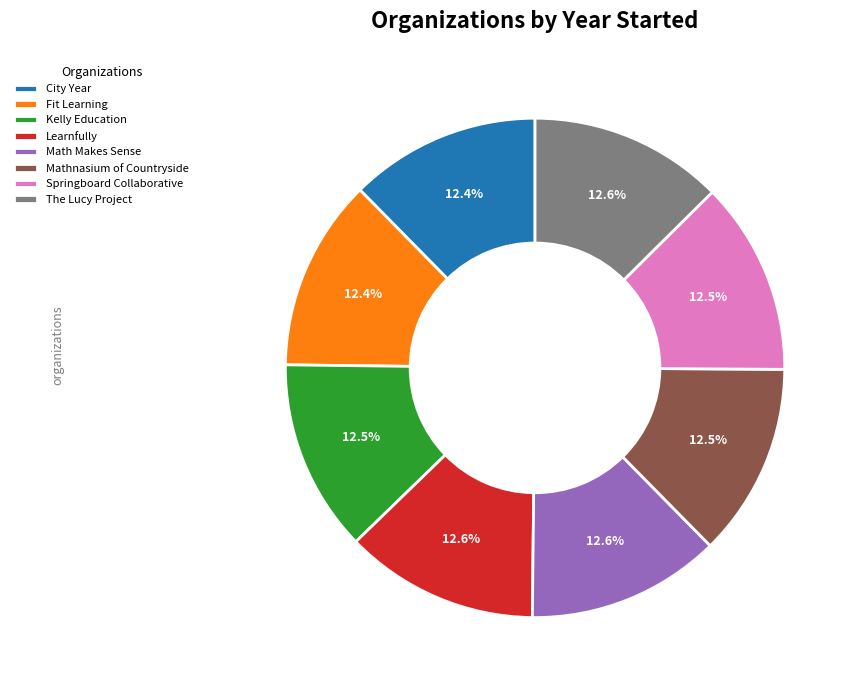

Is the sum of Kelly Education and Math Makes Sense greater than half?

No